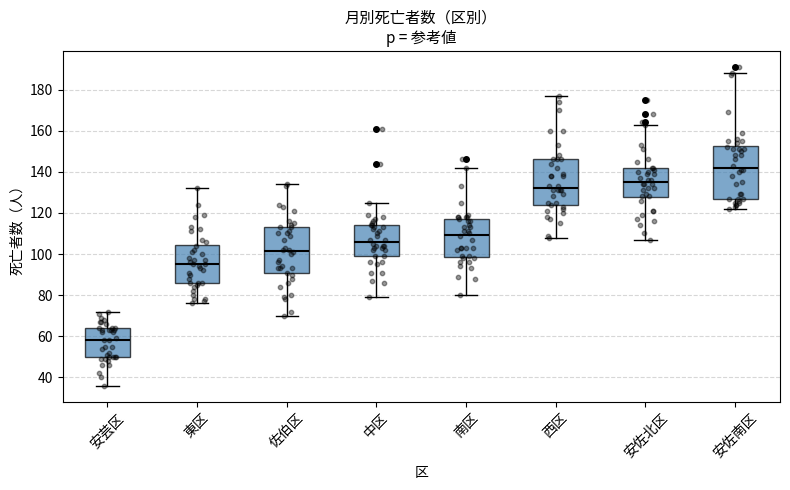

Which box has the lowest median line?

安芸区